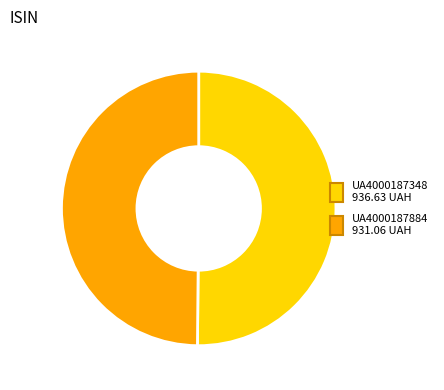

Approximately how many times larger is the value at UA4000187884 compared to UA4000187348?

1.0